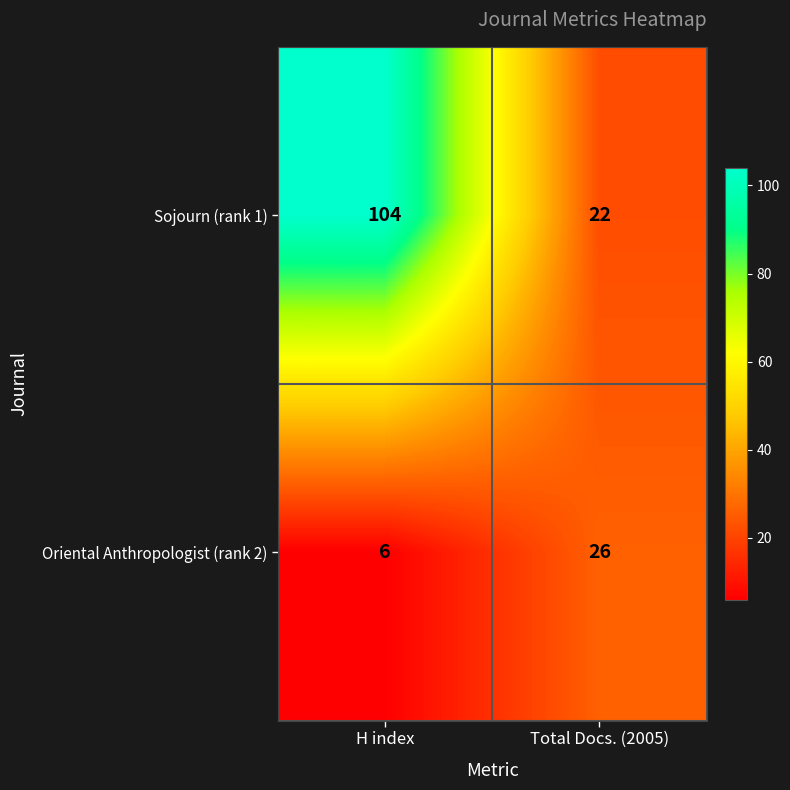

True or false: Oriental Anthropologist (rank 2) has a value of 6 at H index.

True